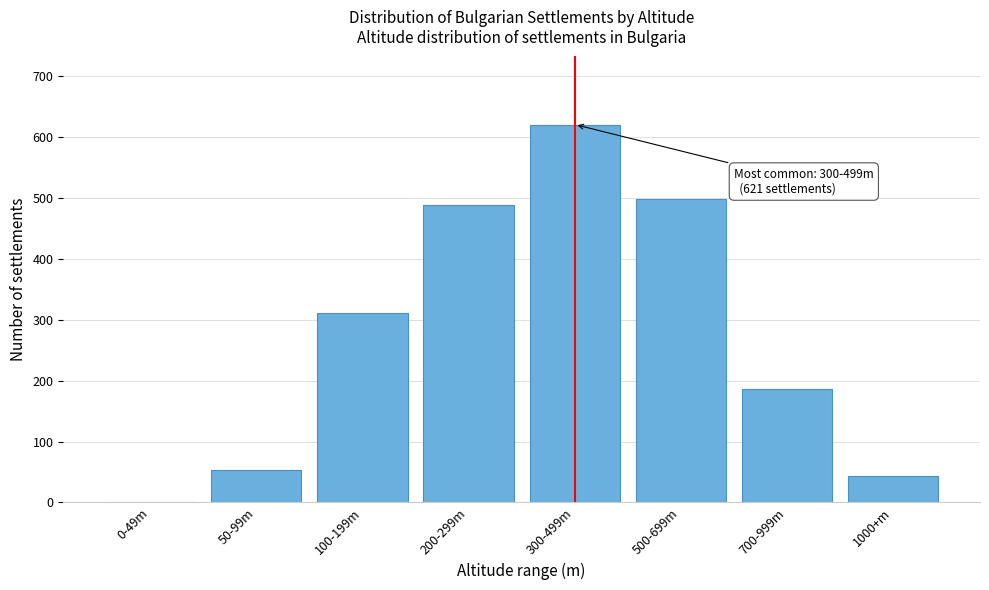

Reading left to right, transcribe all the data shown in this chart.

0-49m=0	50-99m=54	100-199m=312	200-299m=489	300-499m=621	500-699m=498	700-999m=187	1000+m=43